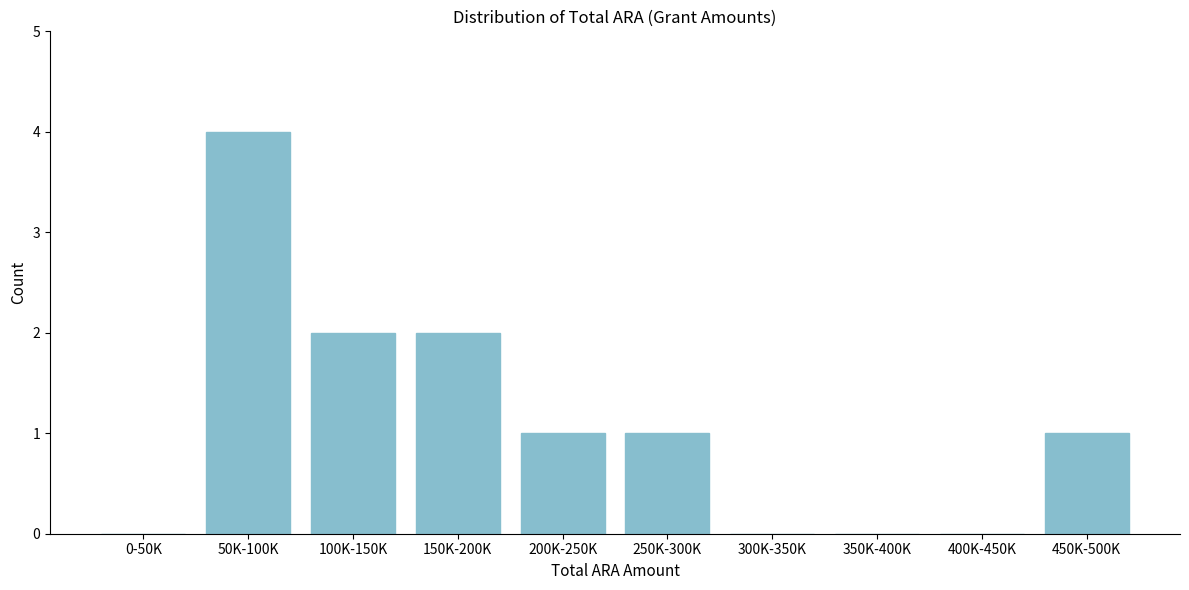

Reading left to right, extract all data points from this chart.

0-50K=0	50K-100K=4	100K-150K=2	150K-200K=2	200K-250K=1	250K-300K=1	300K-350K=0	350K-400K=0	400K-450K=0	450K-500K=1